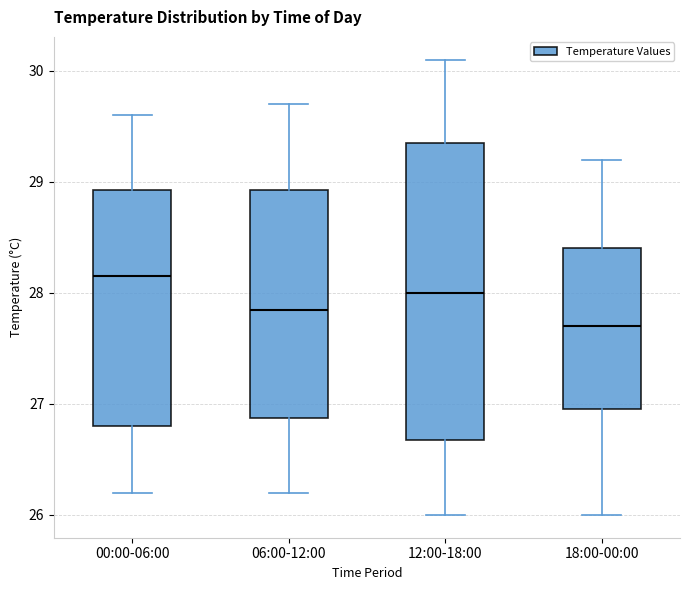

Comparing the boxes themselves (not the whiskers), which one is the tallest?

12:00-18:00